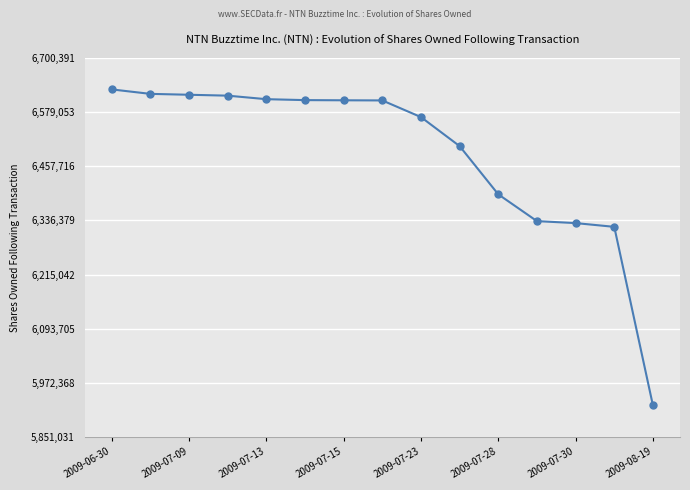

What is the difference between the maximum and minimum values?

707800